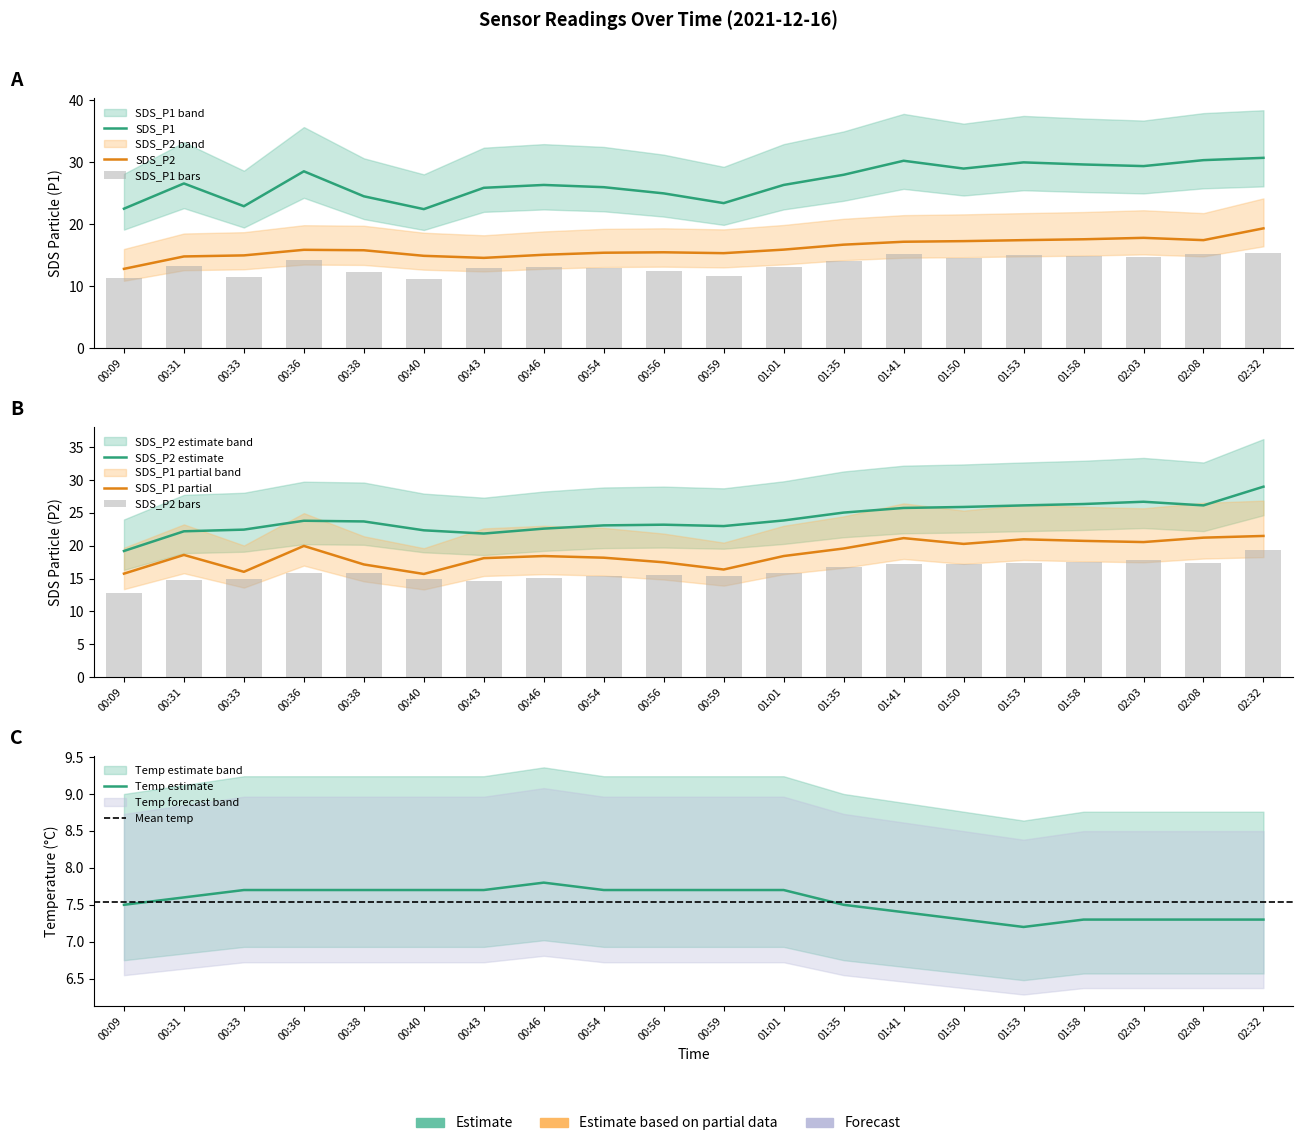

Which category has the highest value across all series?

02:32